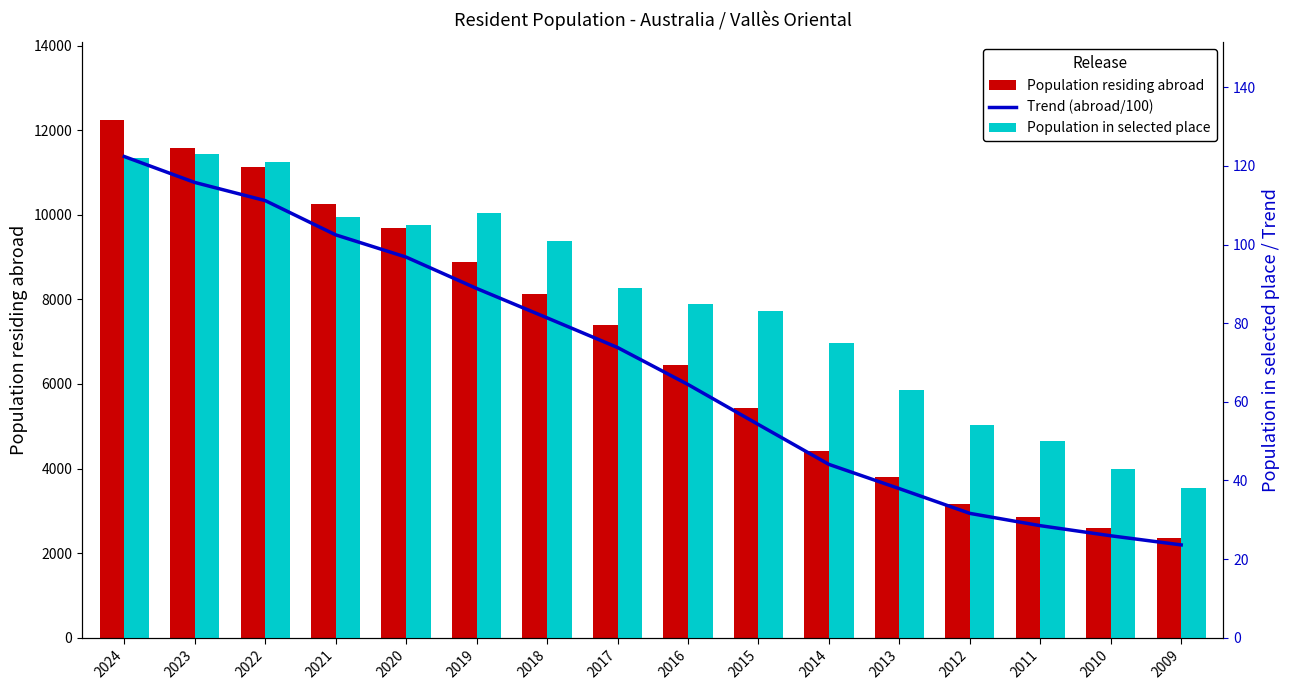

Where does the Population residing abroad series first go above 7383?

2024